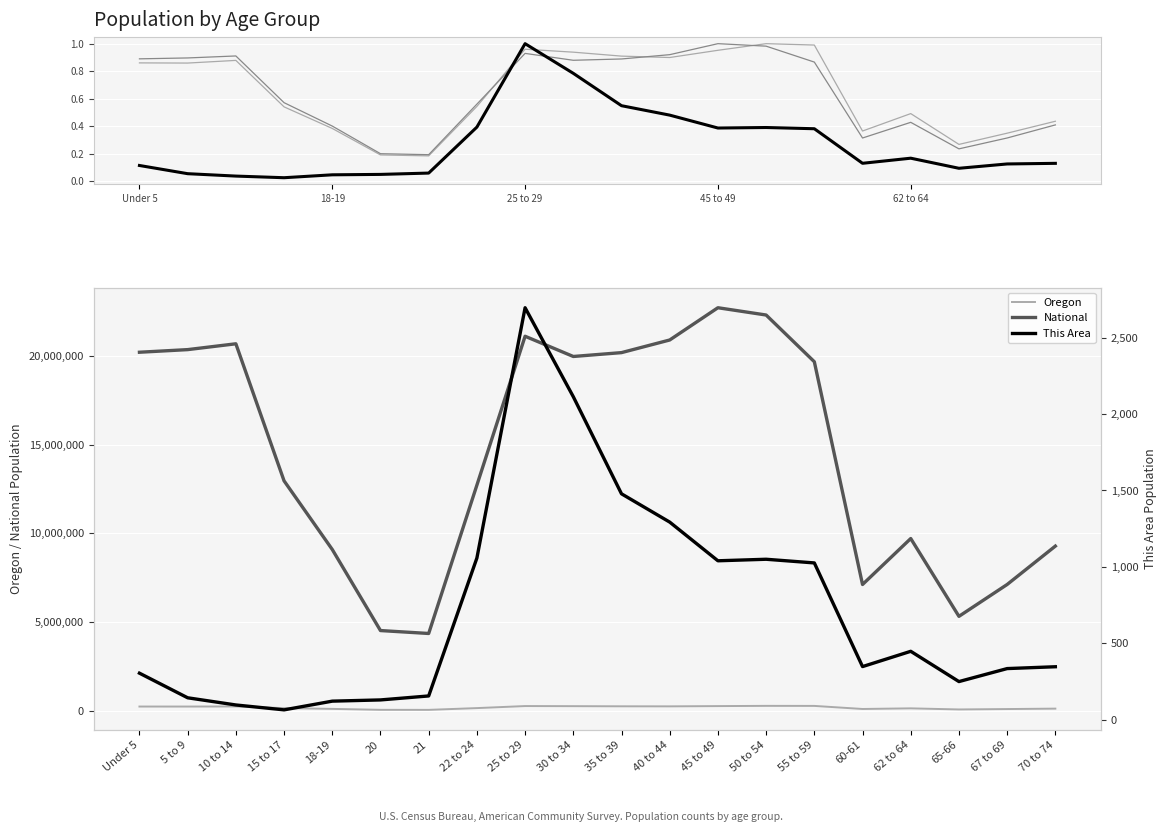

Where is National nearest to the value 13531442?

15 to 17